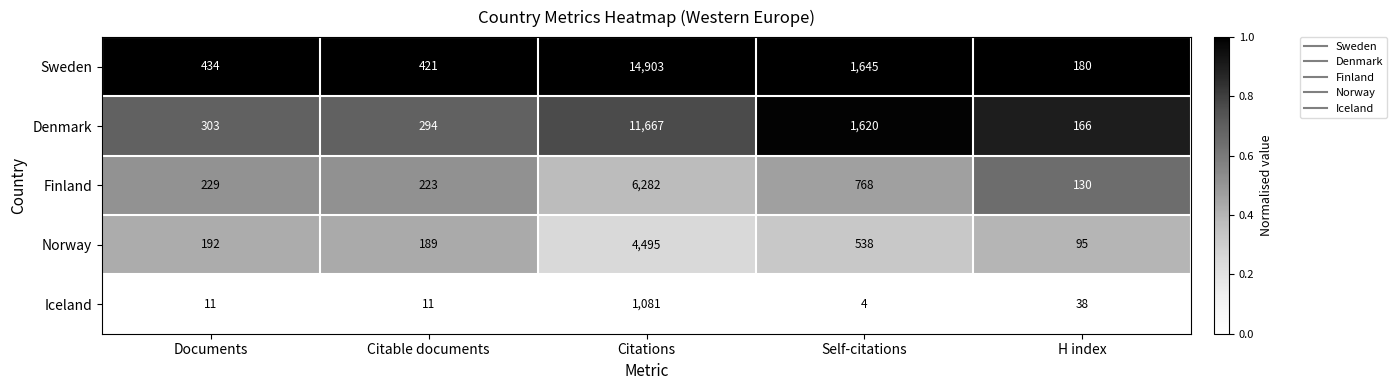

The Denmark series shows 186 at Citable documents. True or false?

False